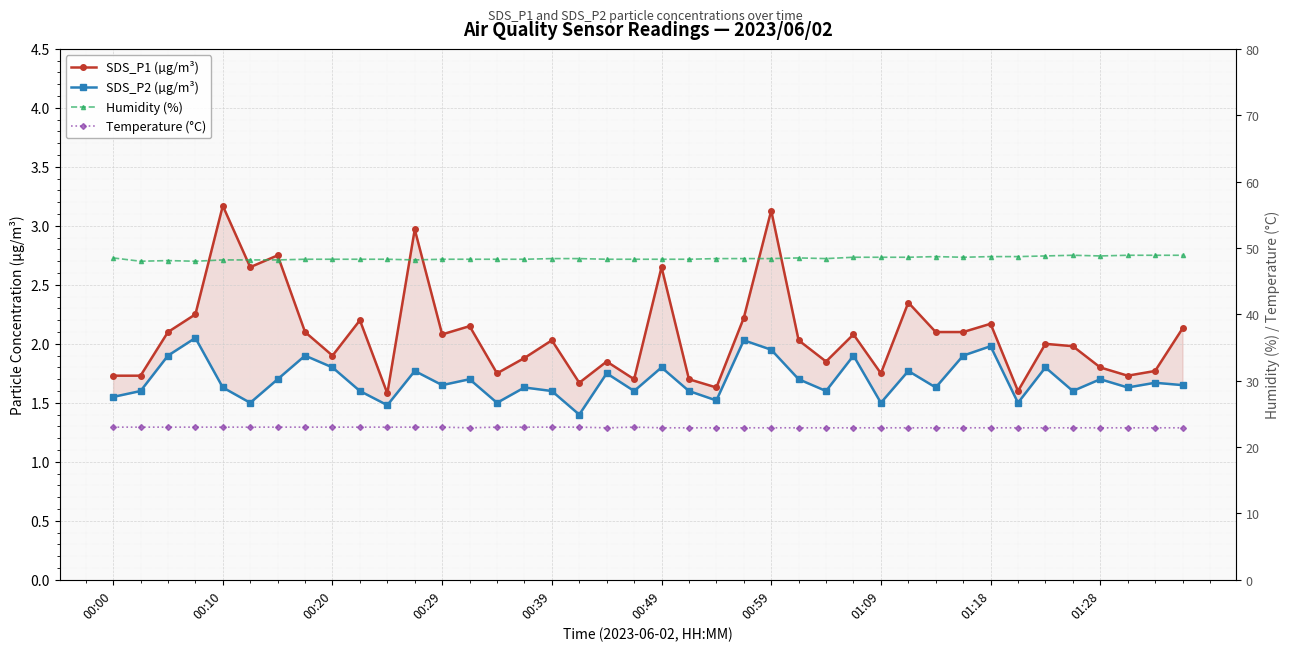

Where is Temperature (°C) nearest to the value 22?

13